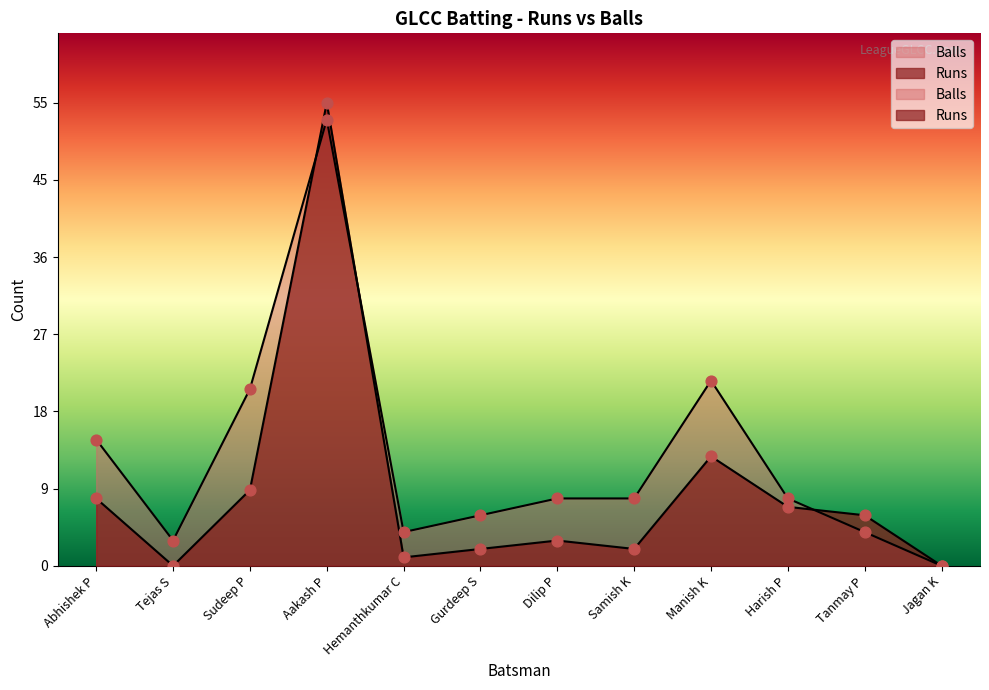

At how many categories does at least one series exceed 50?

1